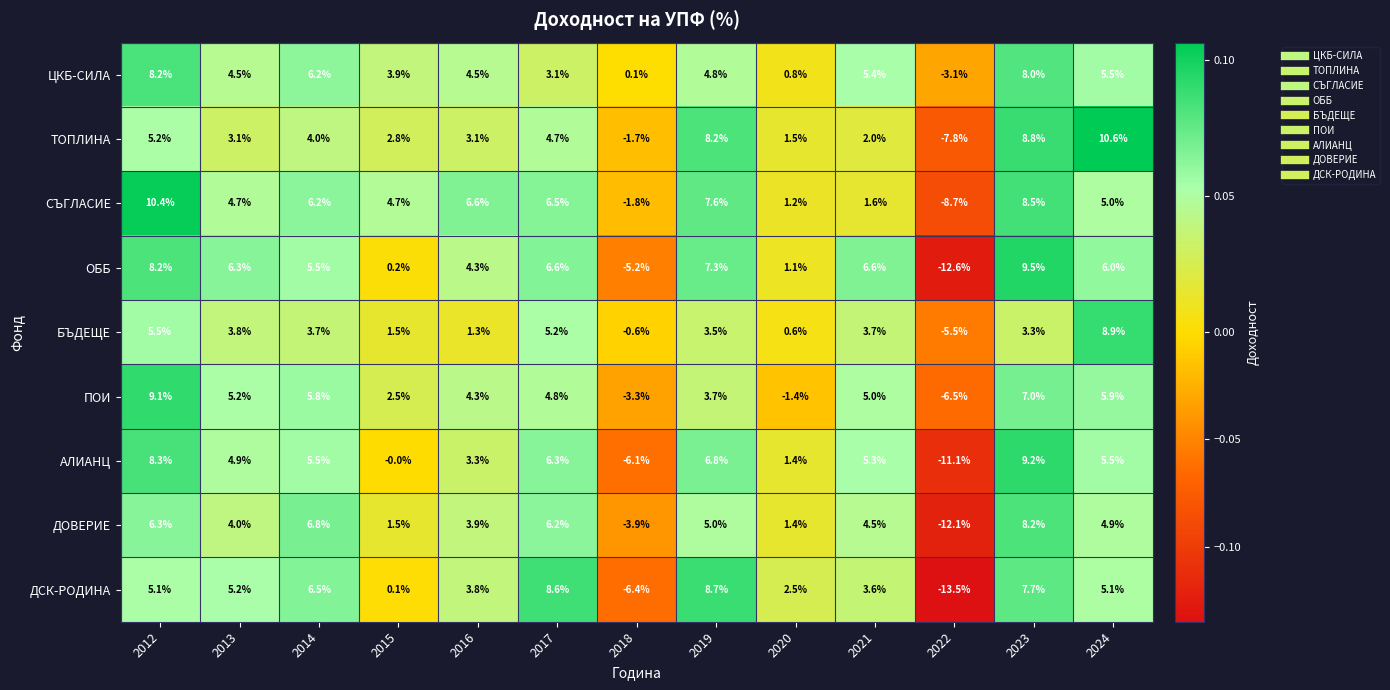

Which series has the largest range (max minus min)?

ДСК-РОДИНА